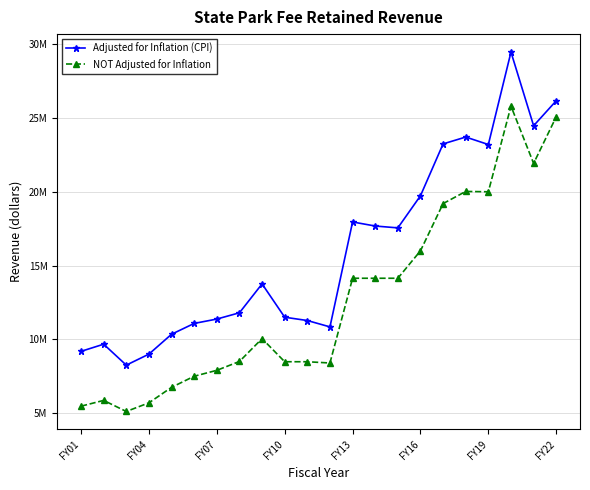

What are all the series names shown in the legend?

Adjusted for Inflation (CPI), NOT Adjusted for Inflation